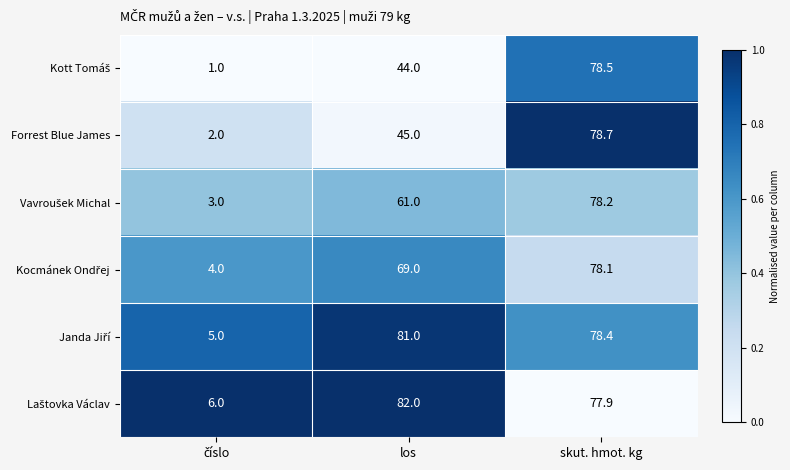

At which label is Forrest Blue James closest to 40?

los